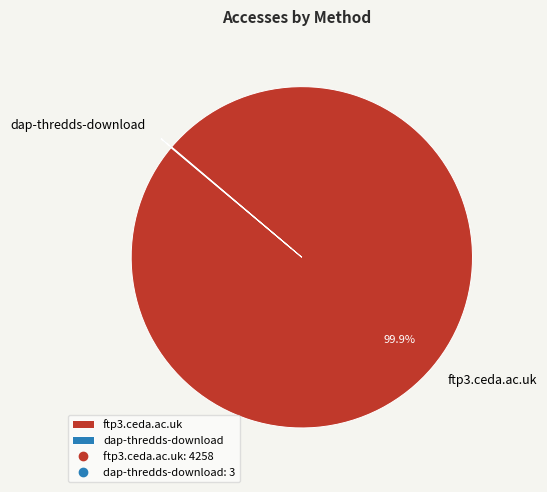

The ftp3.ceda.ac.uk slice represents 100% of the pie. True or false?

True